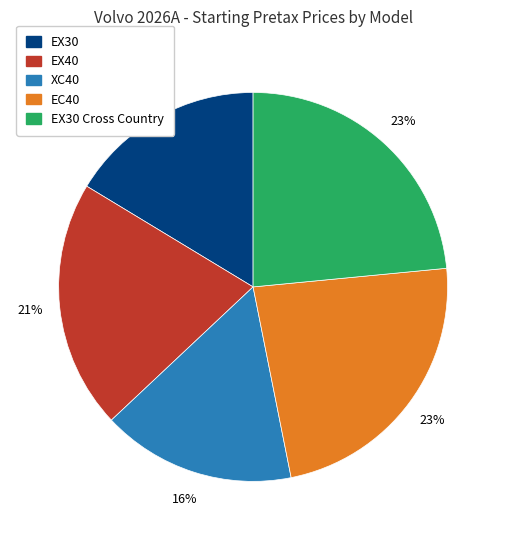

To the nearest percent, what is the difference between the largest and smallest slice percentages?

7%